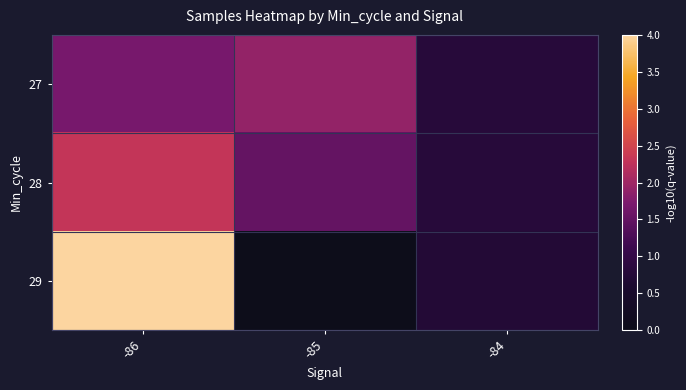

Reading left to right, list all the values displayed in this chart.

27: -86=1.7	-85=1.9	-84=0.8
28: -86=2.3	-85=1.5	-84=0.8
29: -86=4.0	-85=0.0	-84=0.7